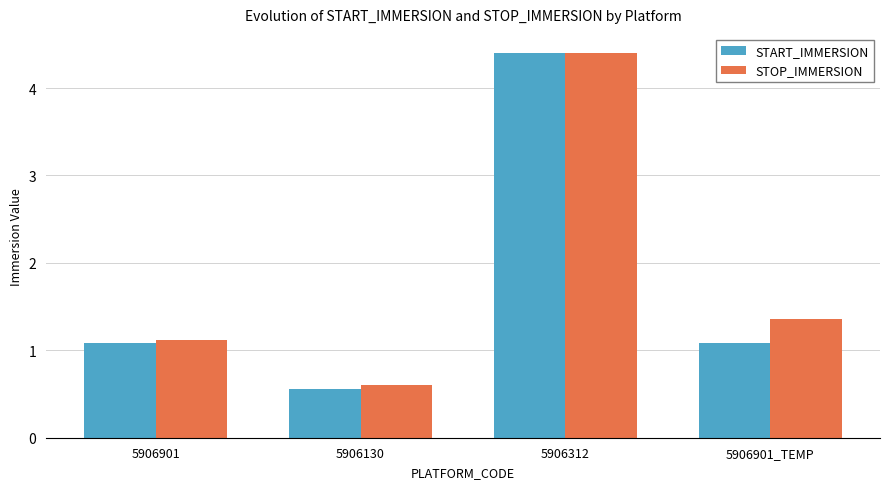

Reading left to right, extract all data points from this chart.

START_IMMERSION: 1.1	0.6	4.4	1.1
STOP_IMMERSION: 1.1	0.6	4.4	1.4